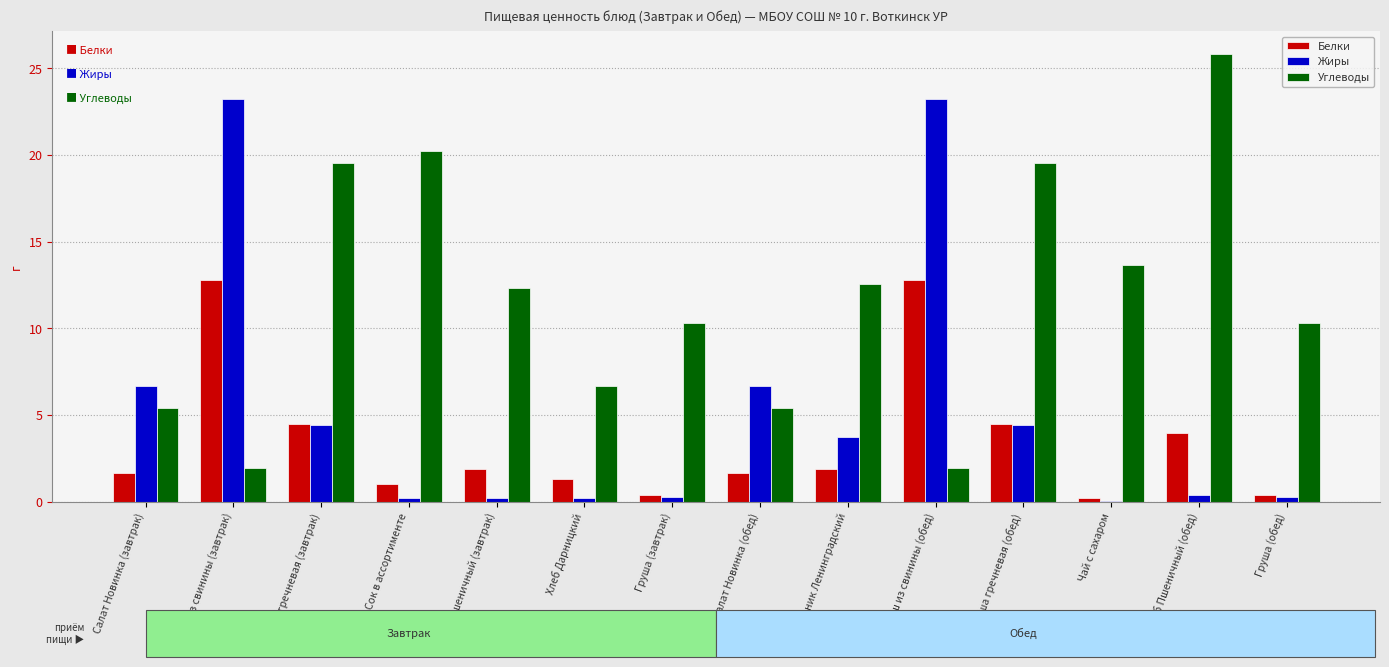

How many distinct data groups are displayed?

3